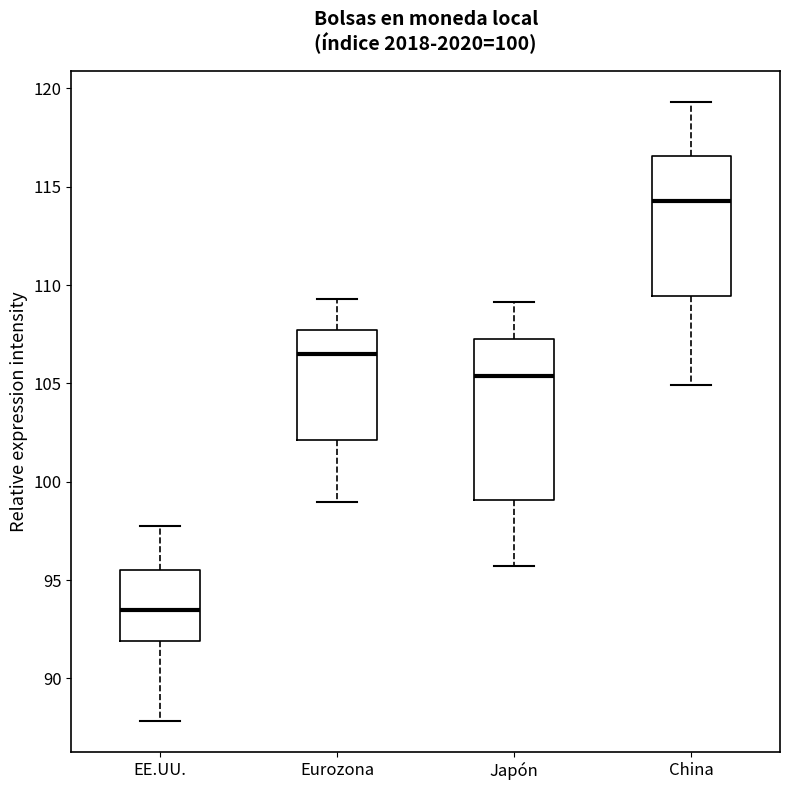

Which box has the lowest median line?

EE.UU.